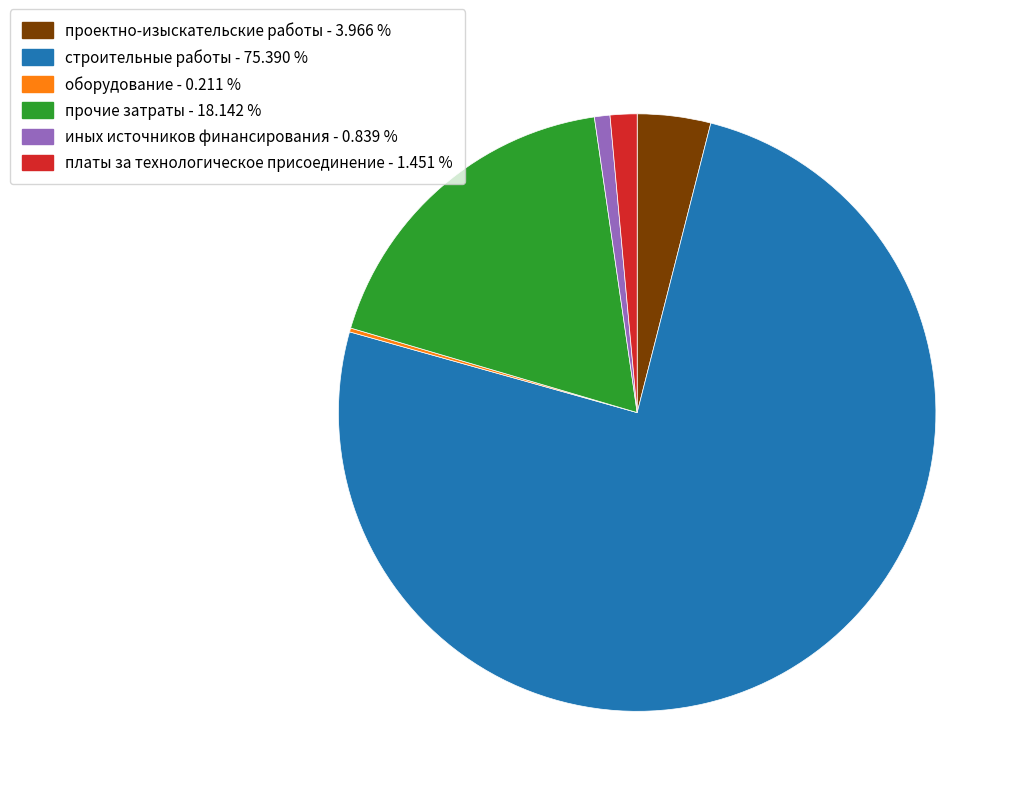

Which category has the biggest portion of the pie?

строительные работы